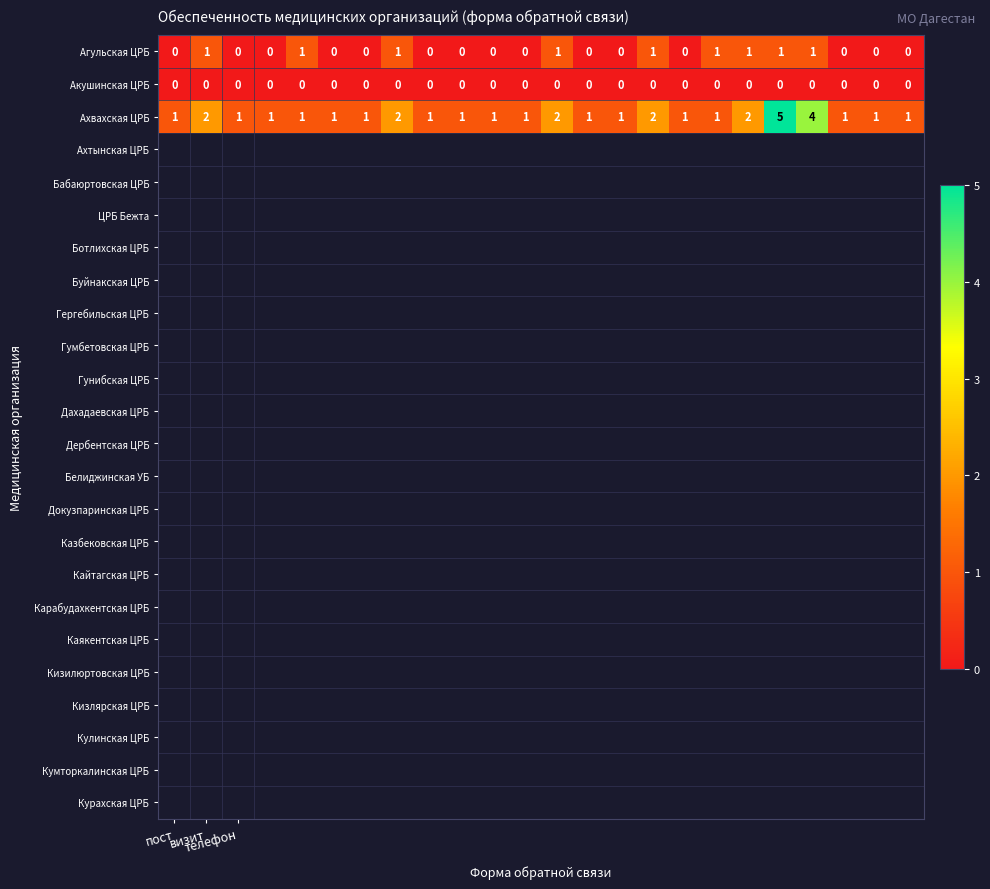

Which series has the largest range (max minus min)?

Ахвахская ЦРБ